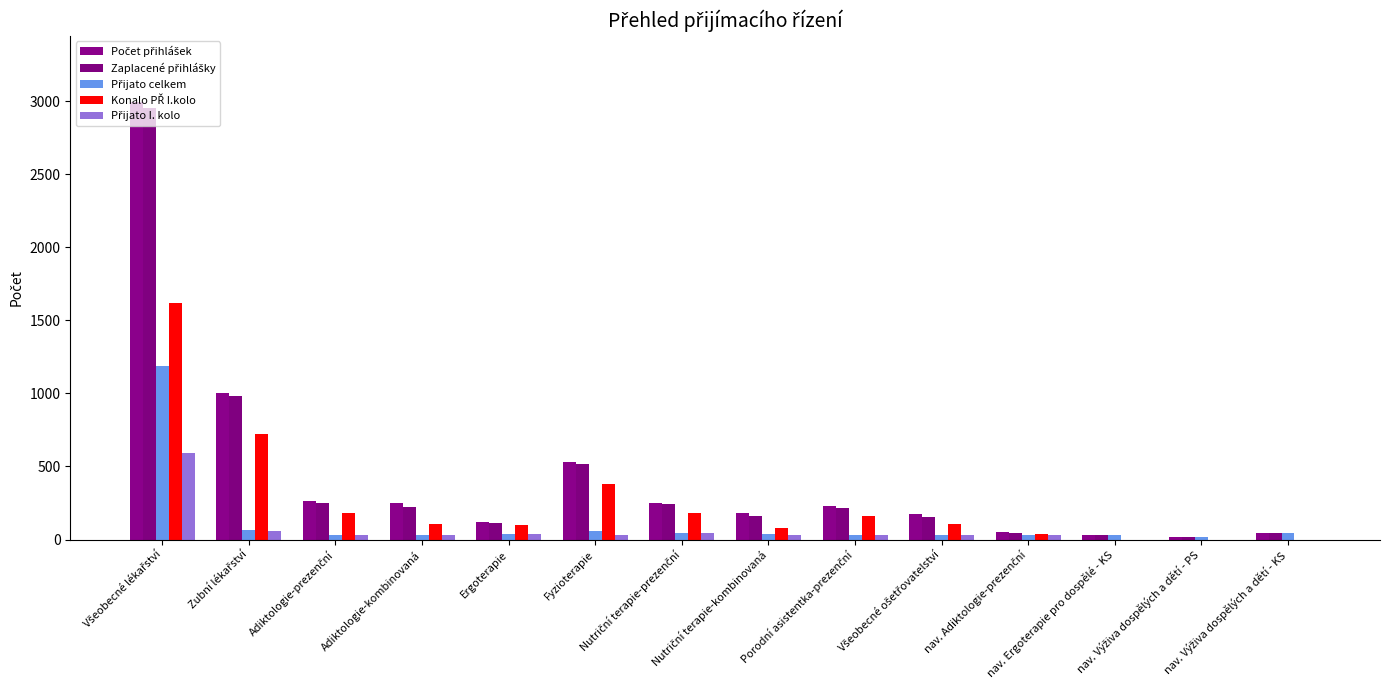

Count the number of categories in the chart.

14